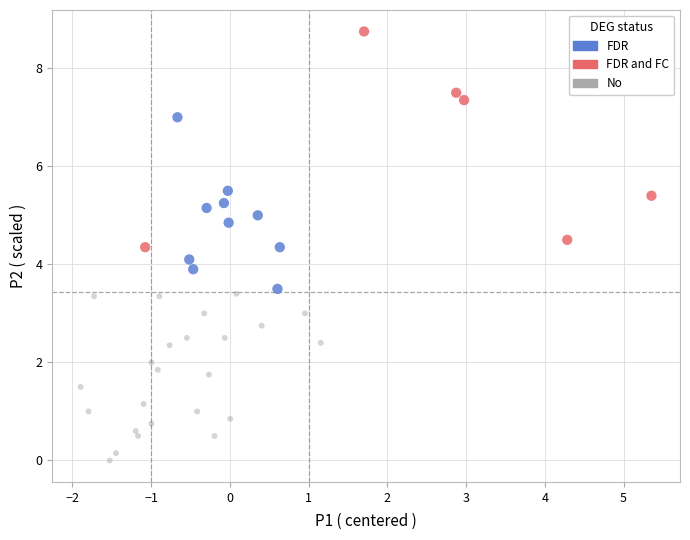

Which series contains the highest Y value?

FDR and FC